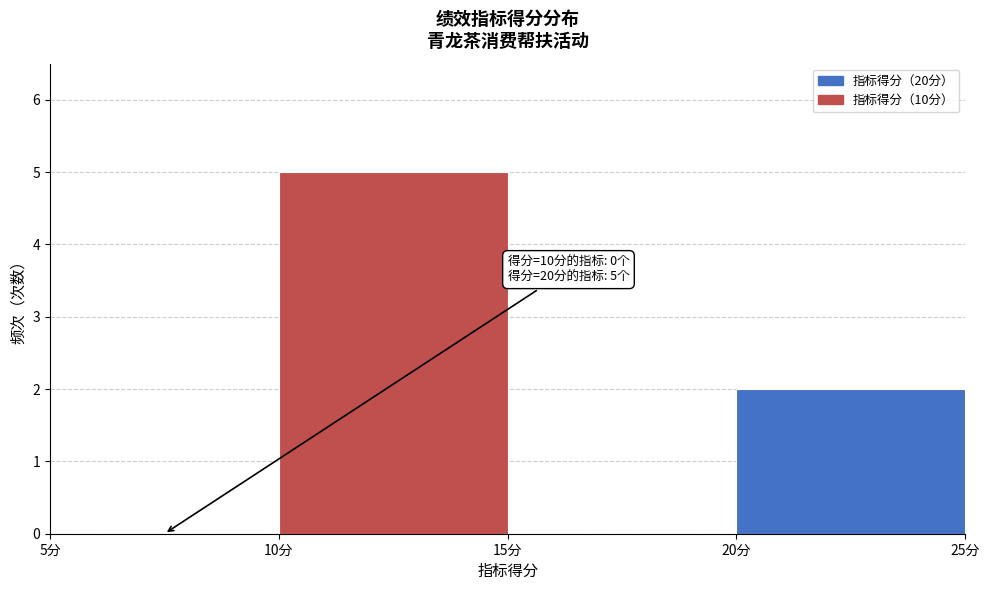

Over which range of the x-axis is the bar tallest?

10 to 15